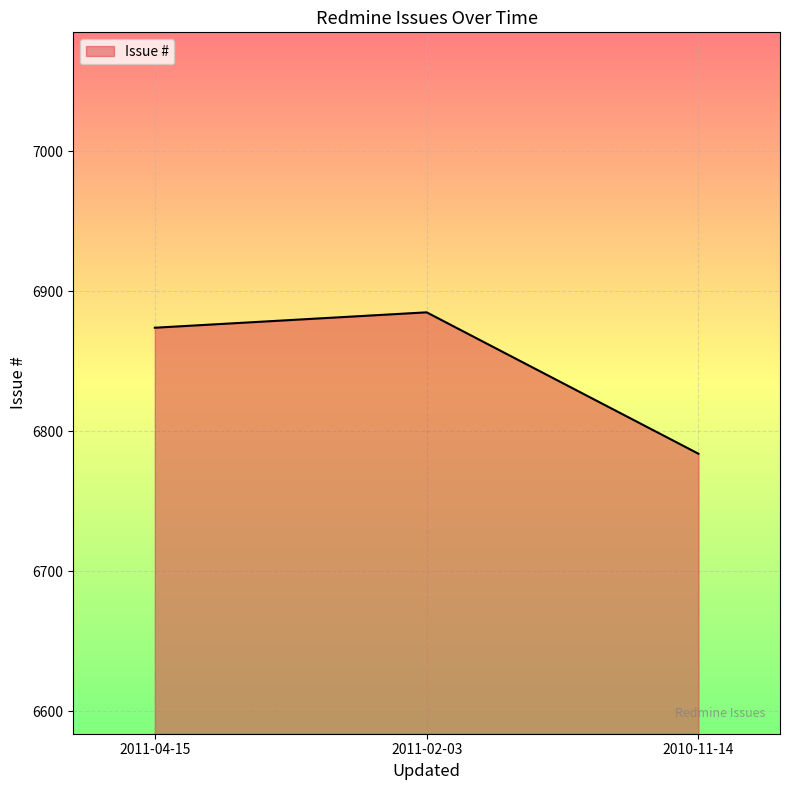

What is the sum of the values at 2011-04-15 and 2010-11-14?

13658